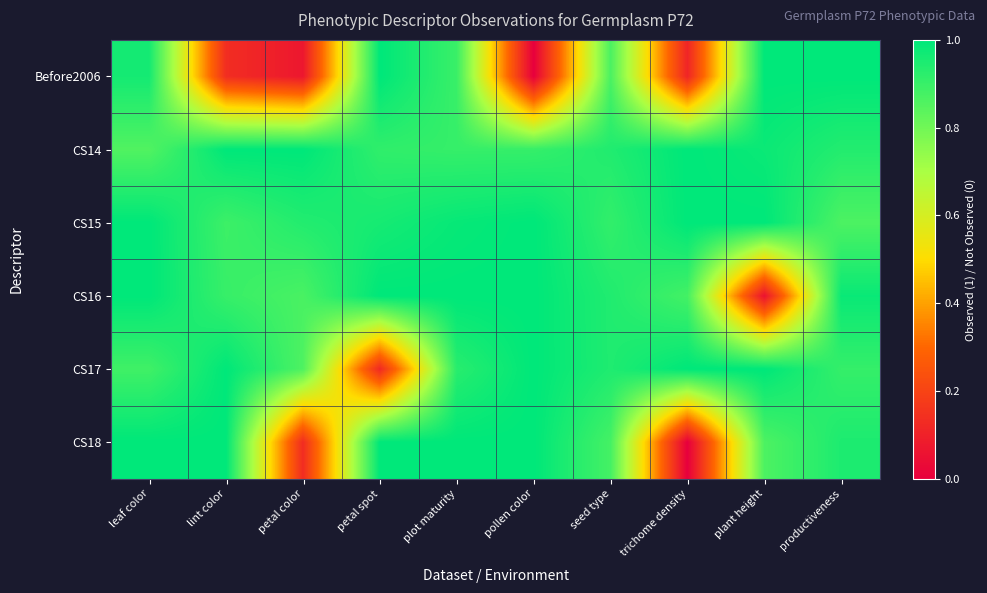

Rank the series by their maximum value, from highest to lowest.

Before2006, CS14, CS15, CS16, CS17, CS18